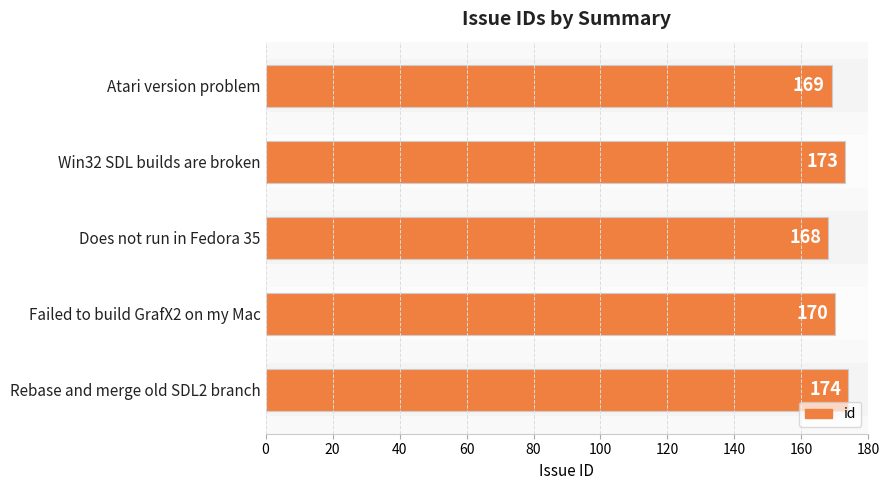

Which has a higher value, Does not run in Fedora 35 or Win32 SDL builds are broken?

Win32 SDL builds are broken